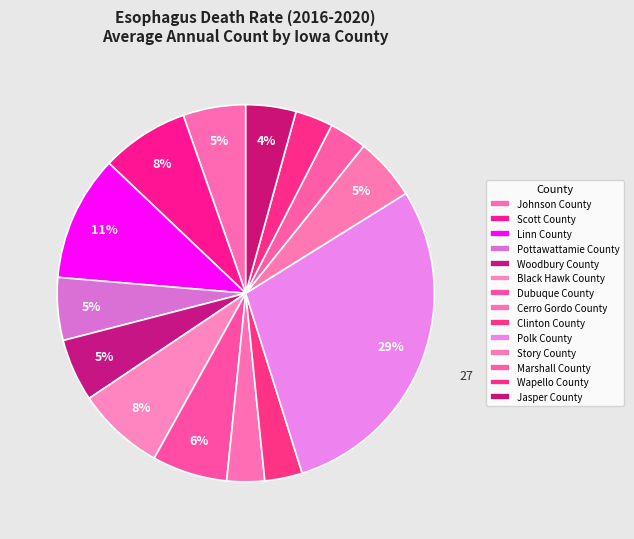

How many segments does this pie chart have?

14